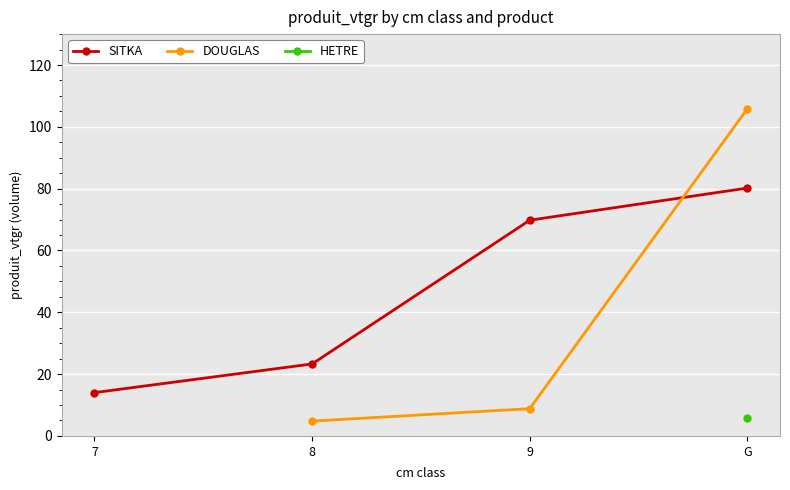

At which label does DOUGLAS first exceed 8?

9